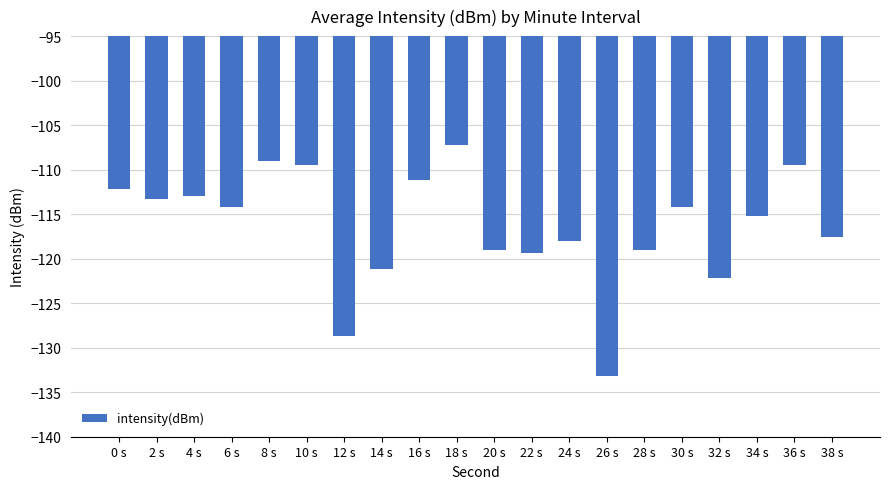

What is the label of the 10th bar from the right?

20 s